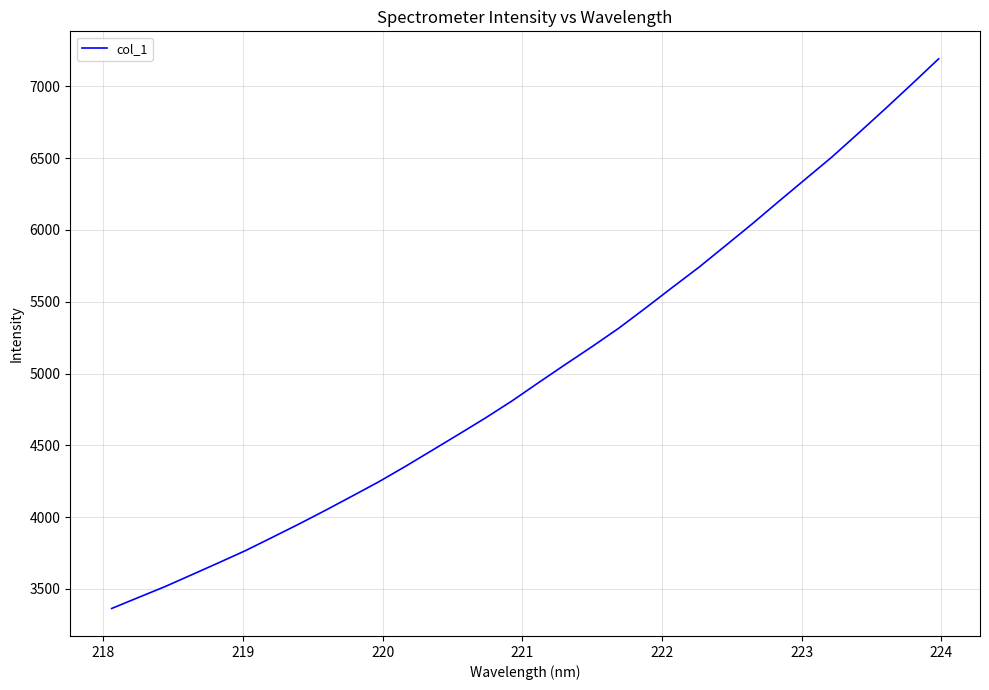

What is the maximum value shown in the chart?

7192.6